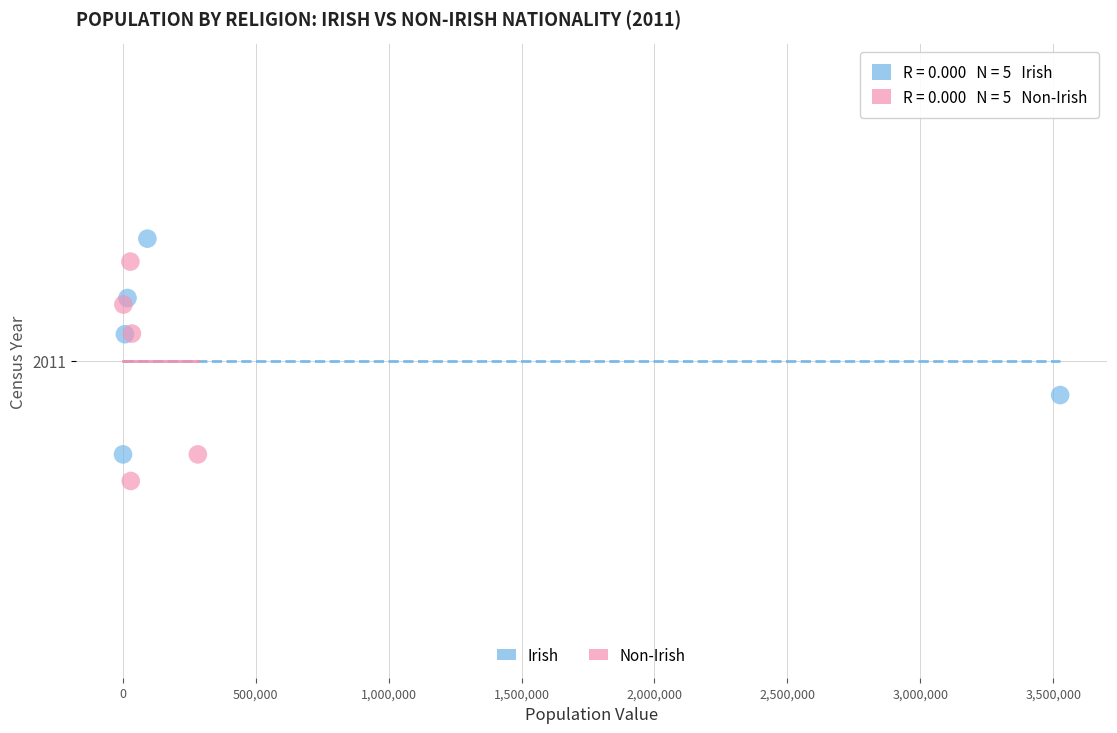

Which series reaches the minimum Y coordinate?

Non-Irish